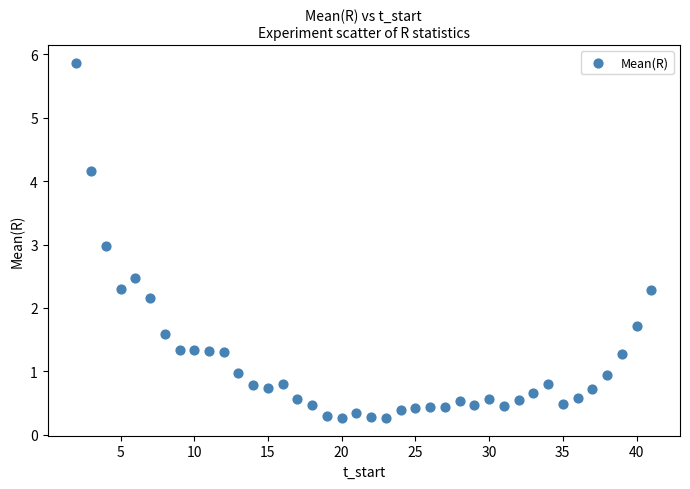

What is the range of X values (max minus min)?

39.0